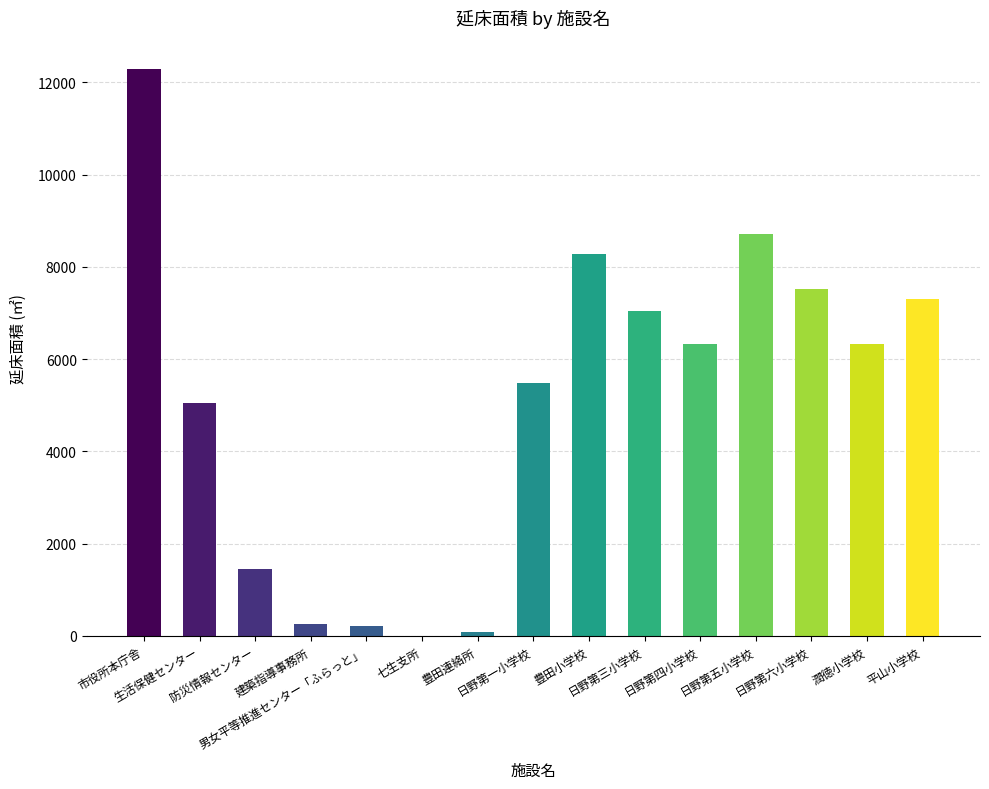

What is the maximum value shown in the chart?

12291.0